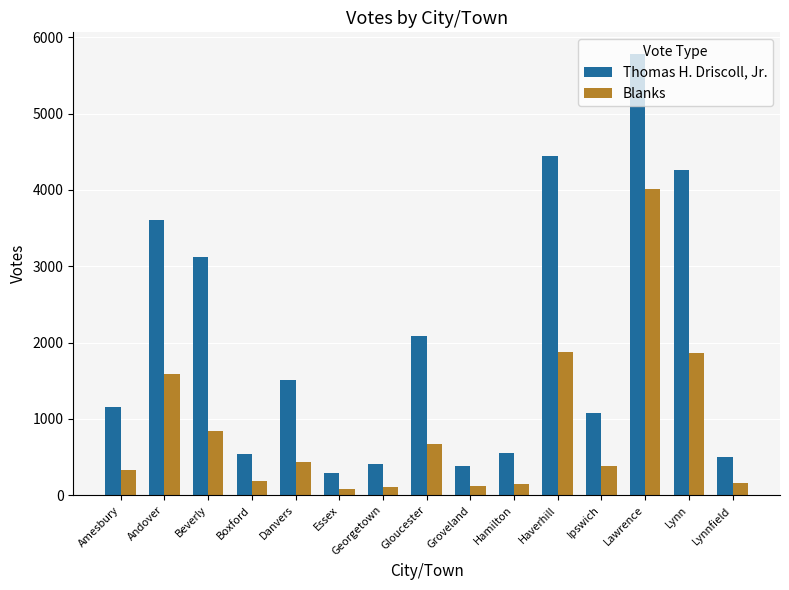

Is it true that Thomas H. Driscoll, Jr. equals 529 at Amesbury?

False